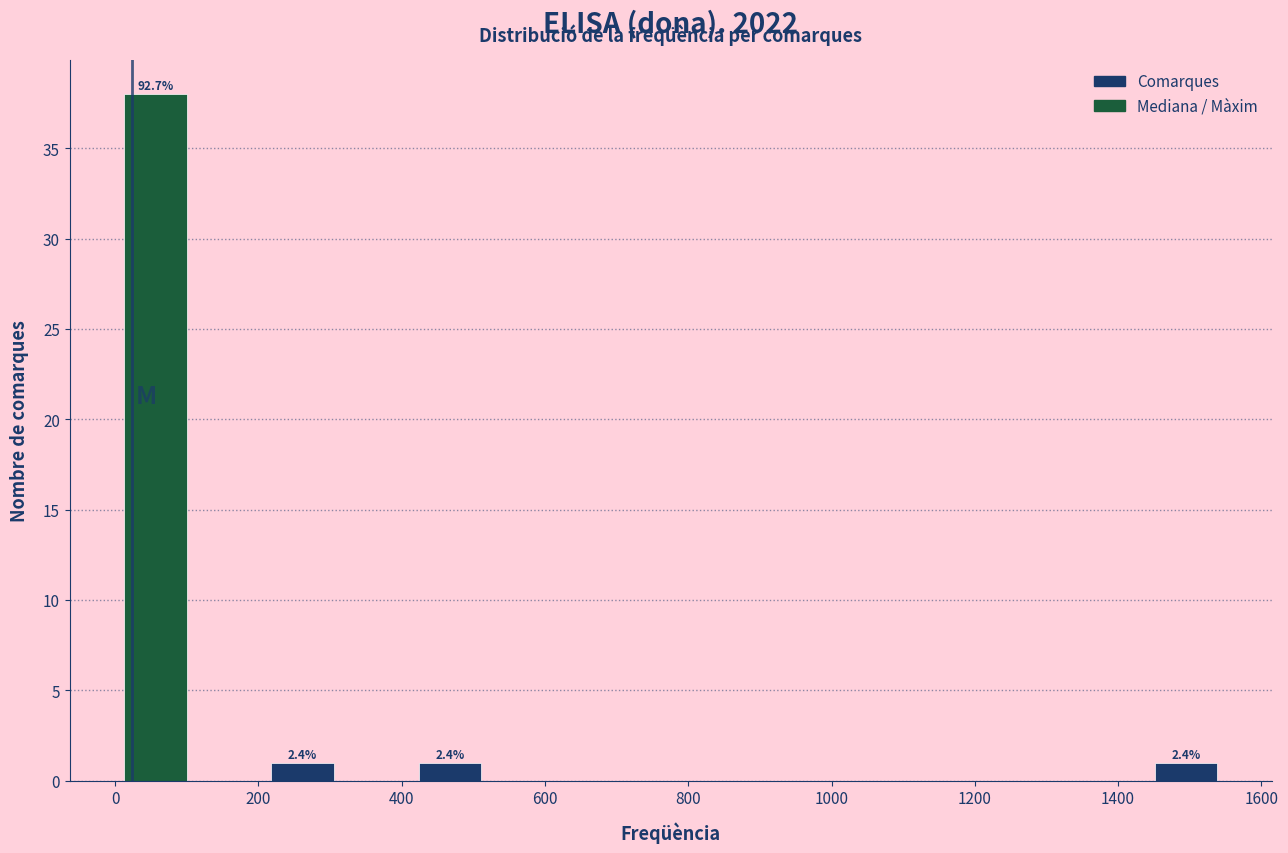

Which range on the x-axis has the tallest bar?

0 to 100